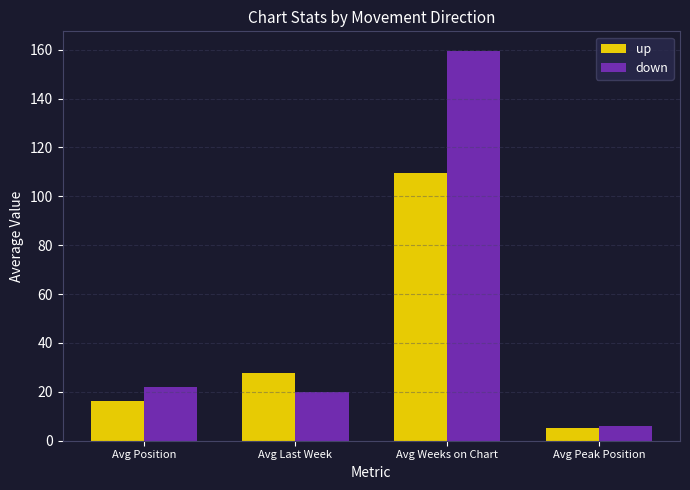

What is the maximum value shown in the chart?

159.6